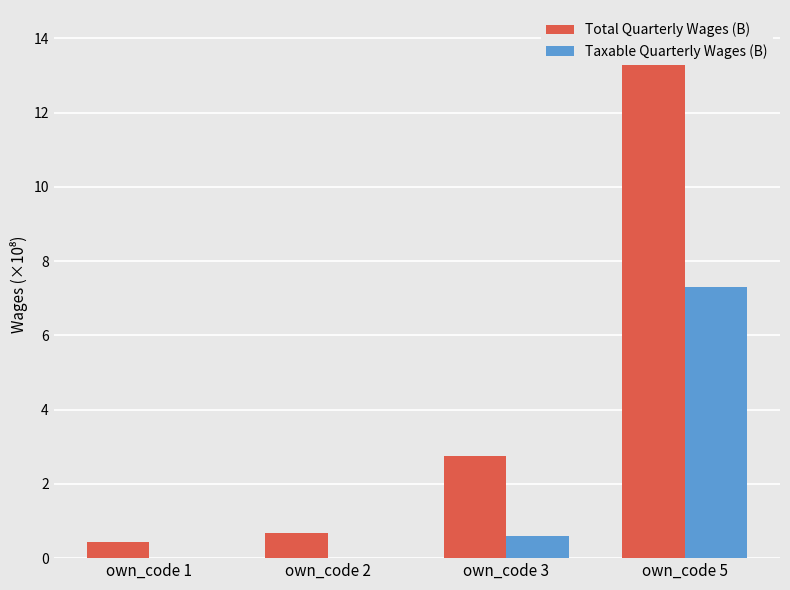

List the labels in order of Total Quarterly Wages (B) value, largest first.

own_code 5, own_code 3, own_code 2, own_code 1